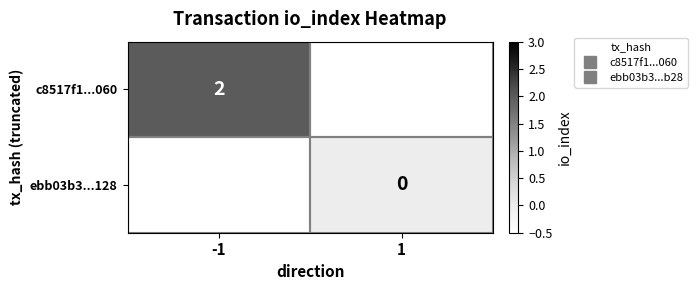

Between 1 and -1, which is larger?

-1